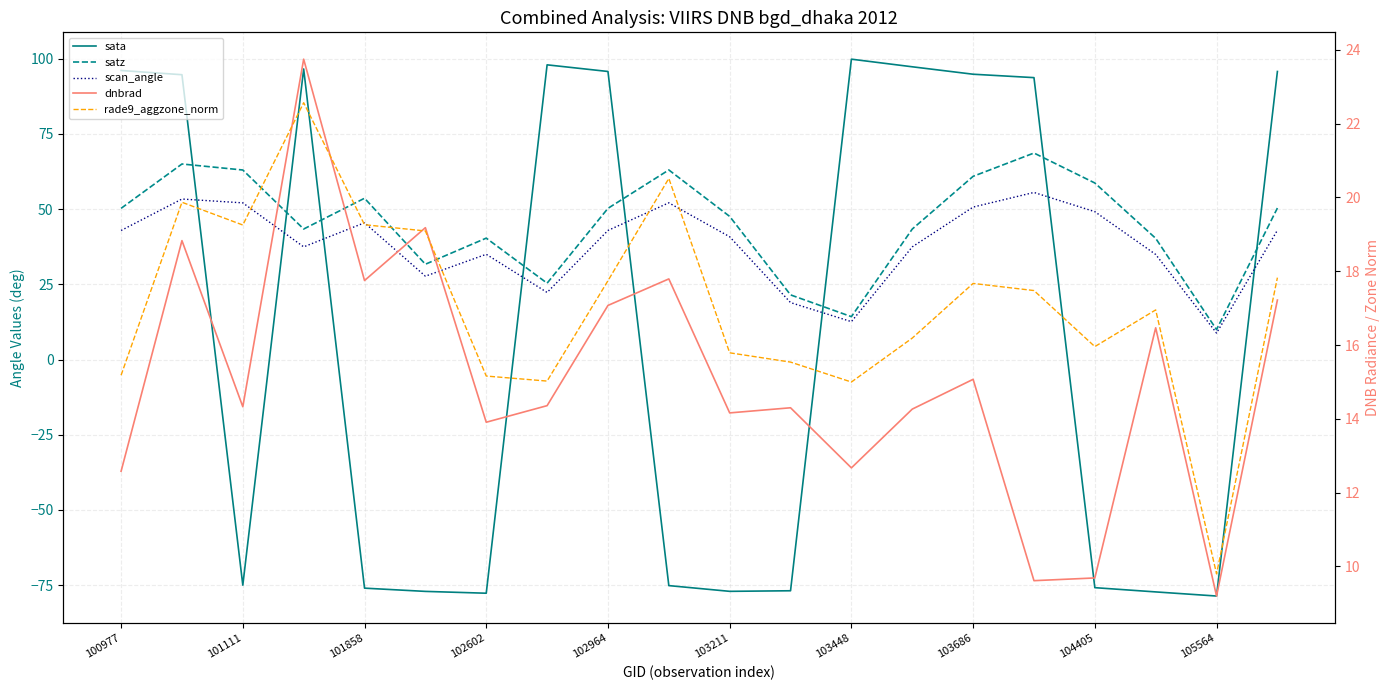

True or false: scan_angle has more than 1 points higher than both neighbors.

True